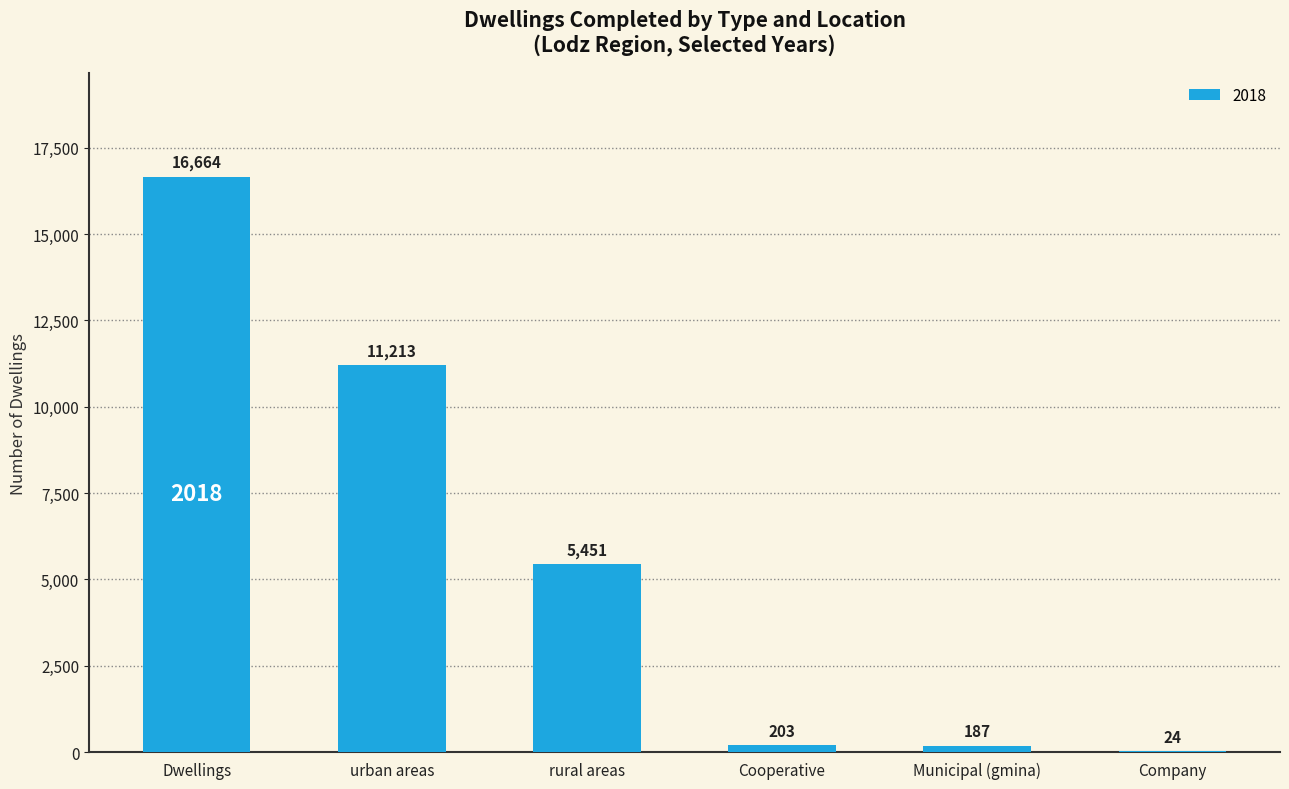

What is the greatest value displayed?

16664